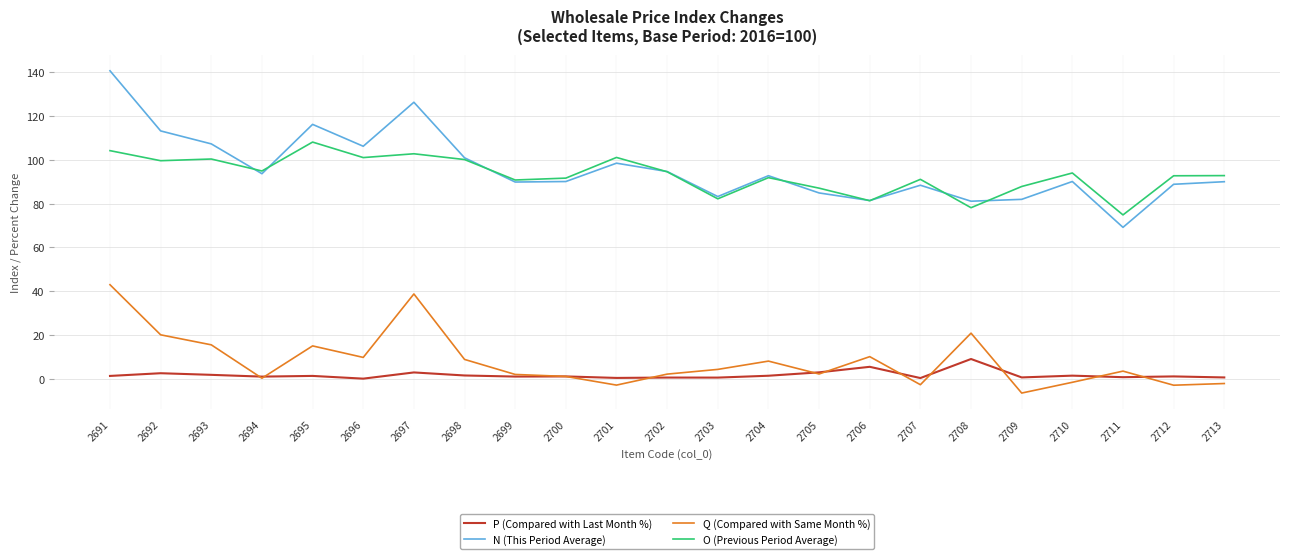

What is the smallest value displayed?

-6.6